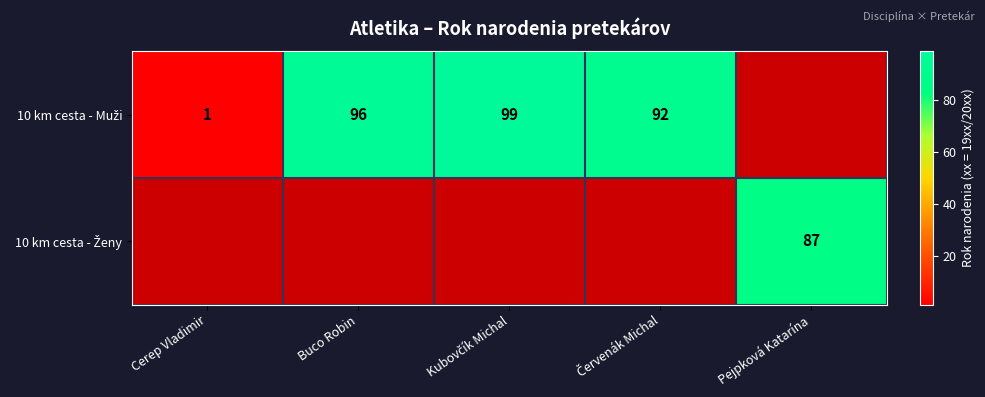

The 10 km cesta - Muži series shows 1.0 at Cerep Vladimir. True or false?

True